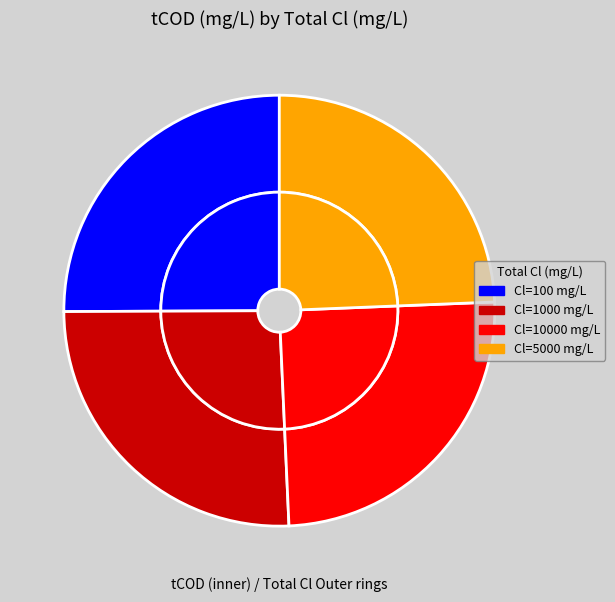

Rank the categories by value from highest to lowest.

1000, 100, 10000, 5000